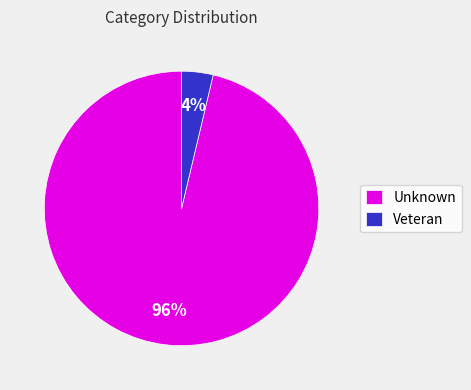

Count the number of slices in the pie.

2